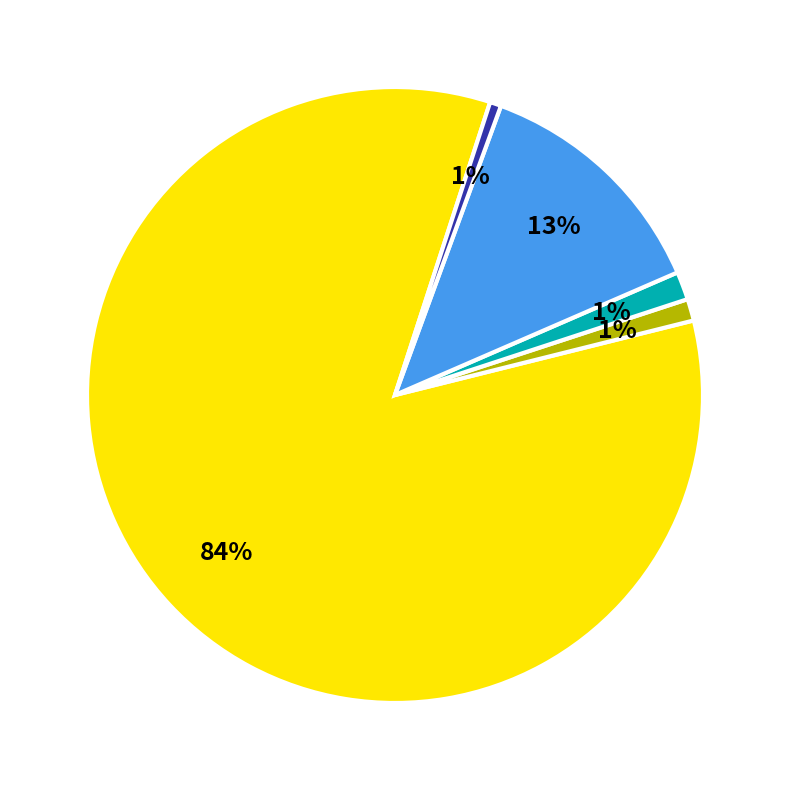

Is there a majority slice in this chart?

Yes